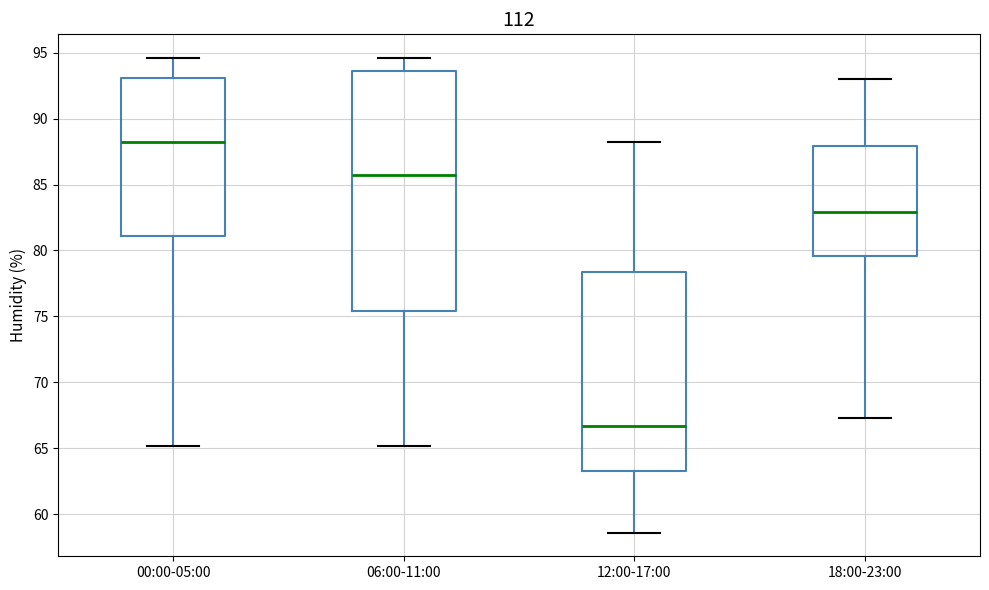

Comparing the boxes themselves (not the whiskers), which one is the tallest?

06:00-11:00